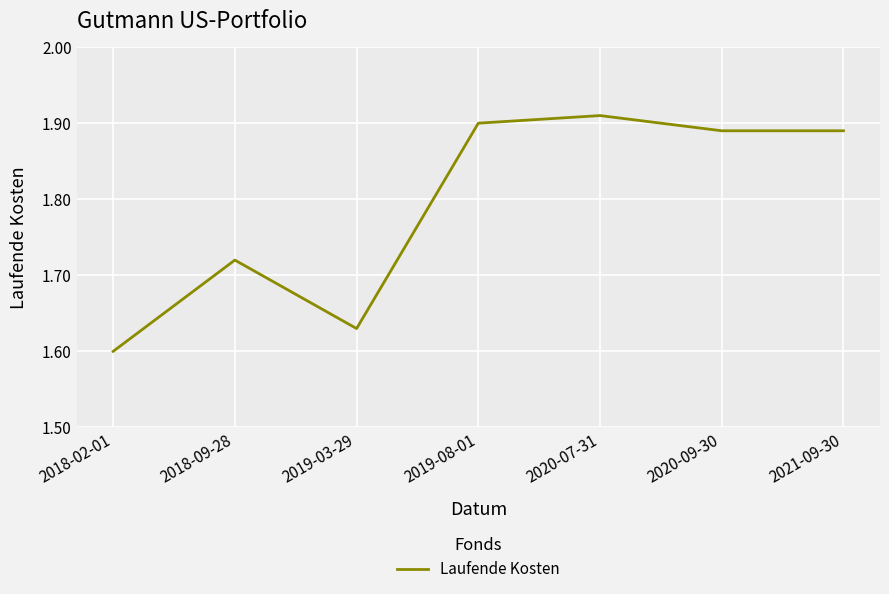

What is the ratio of the value at 2021-09-30 to the value at 2019-08-01?

1.0